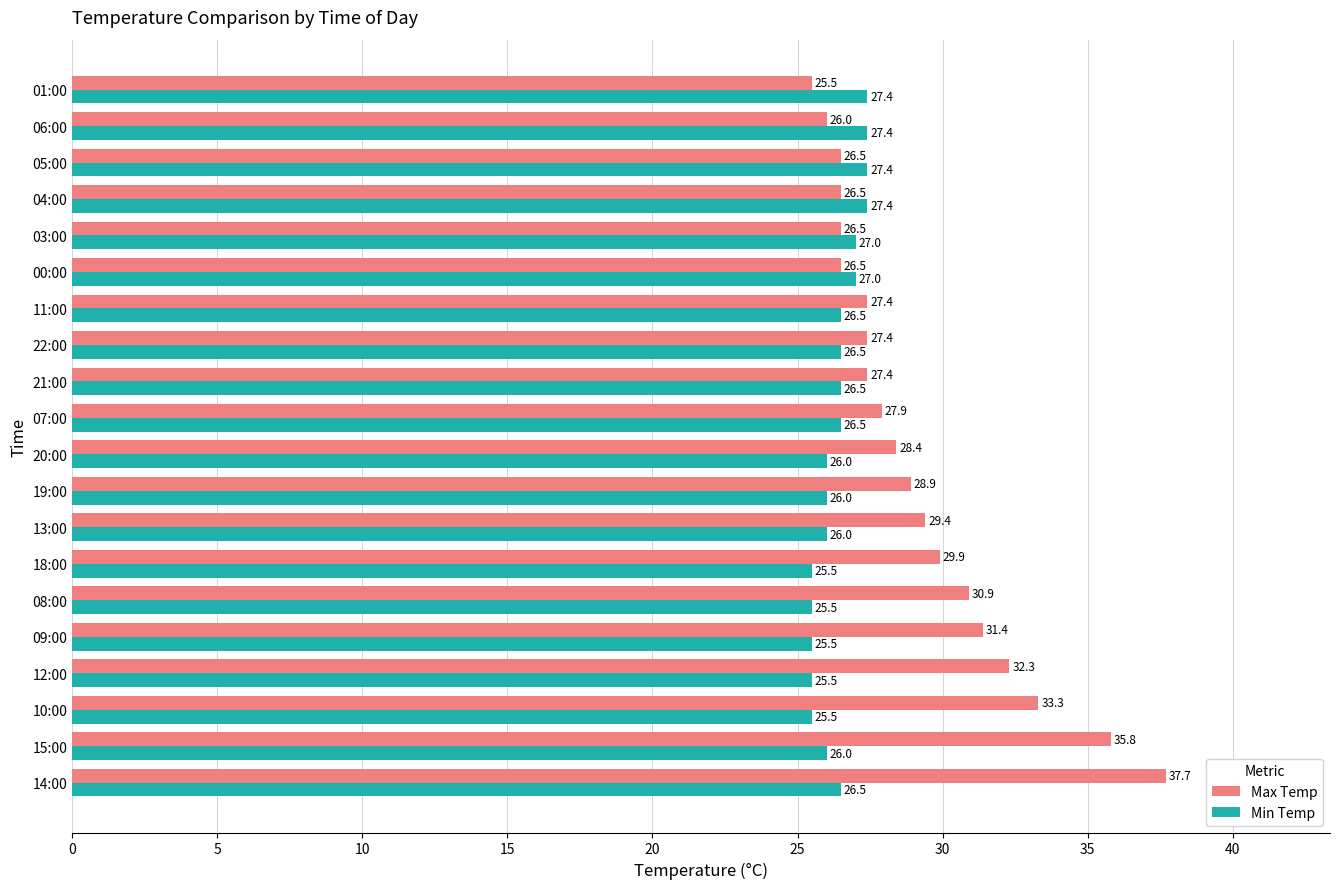

At how many categories does at least one series exceed 33?

3